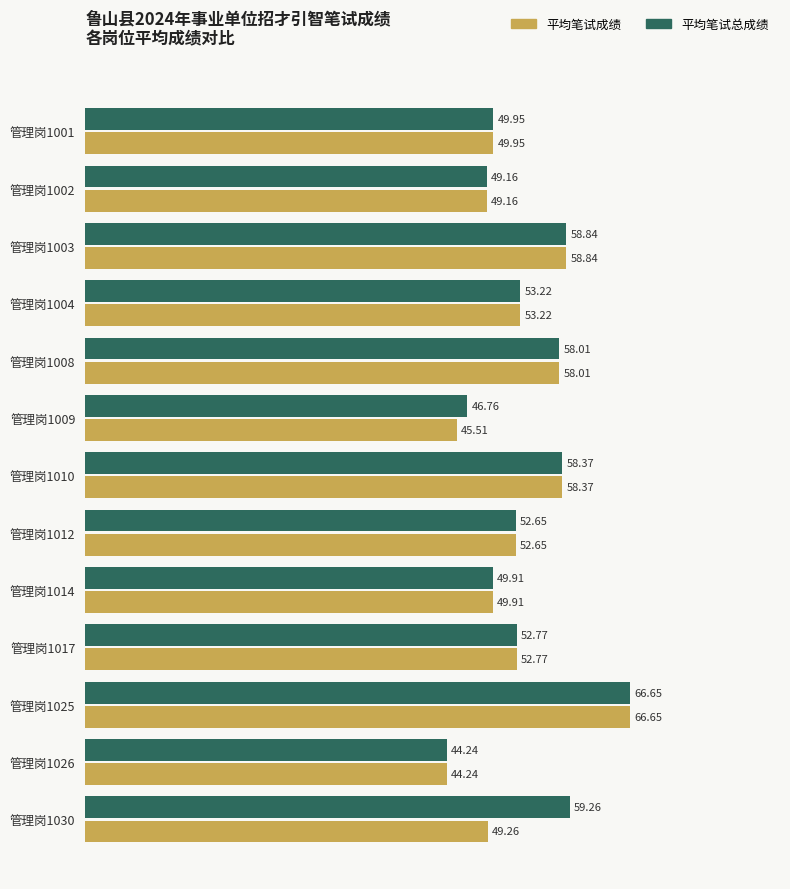

At how many categories does at least one series exceed 62?

1